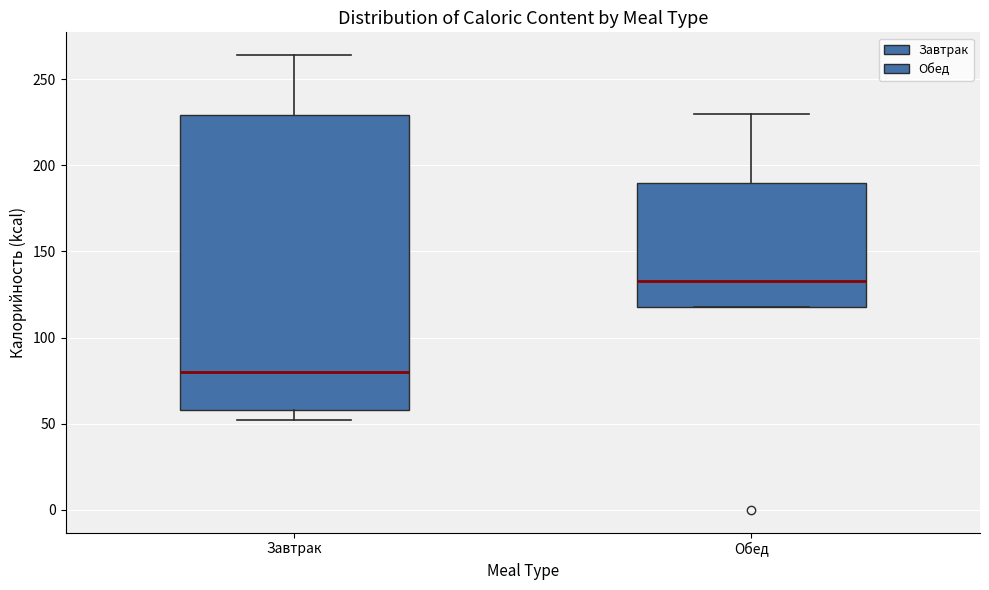

Where is the lower edge of the box for Завтрак on the y-axis? The values are not printed on the chart, so give them approximately, as read against the axis.

60